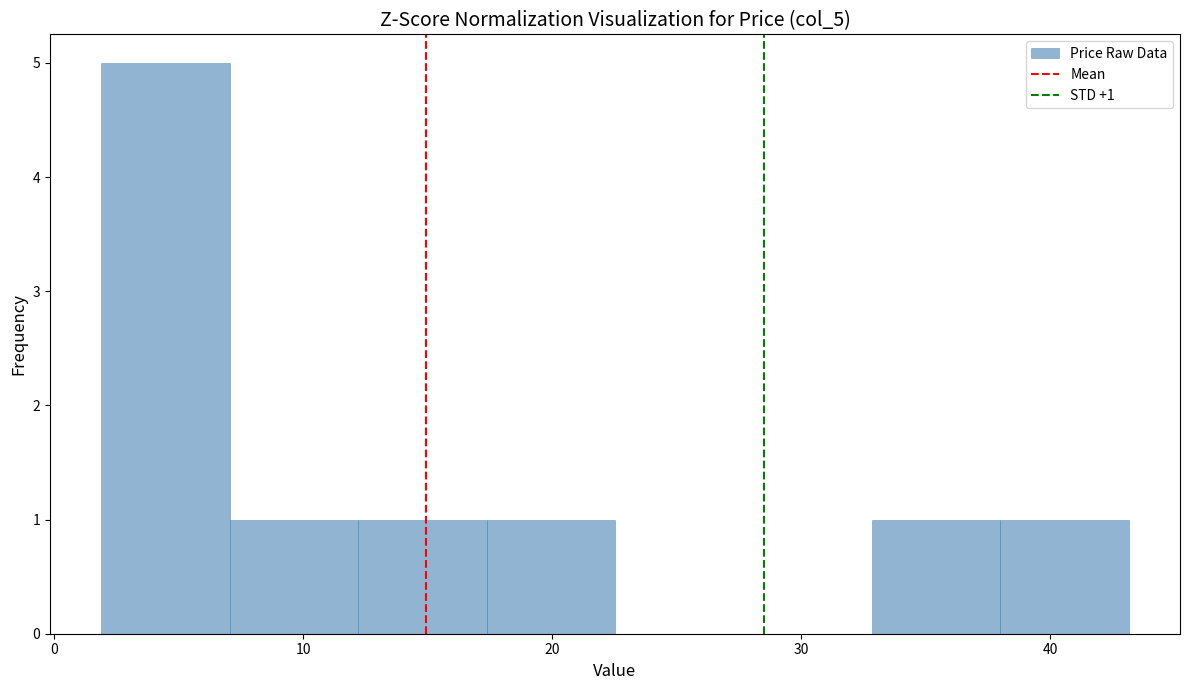

Which range on the x-axis has the tallest bar?

2 to 7